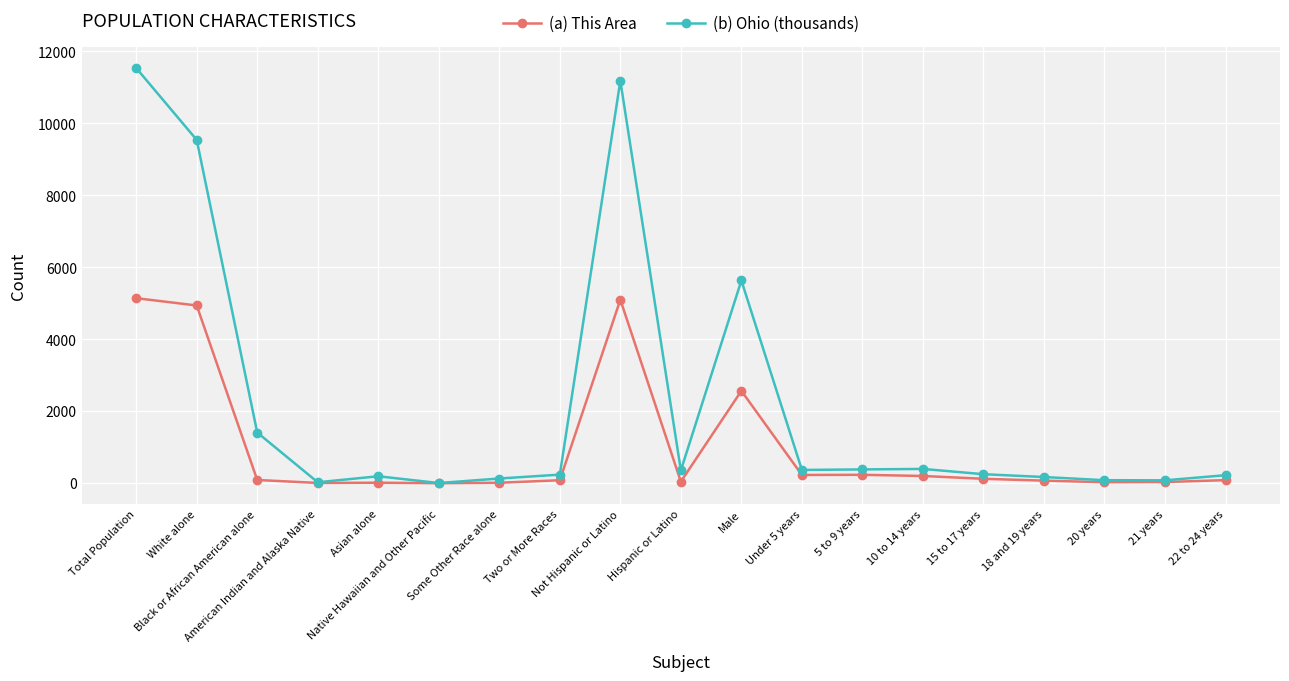

Count the number of data series in this chart.

2